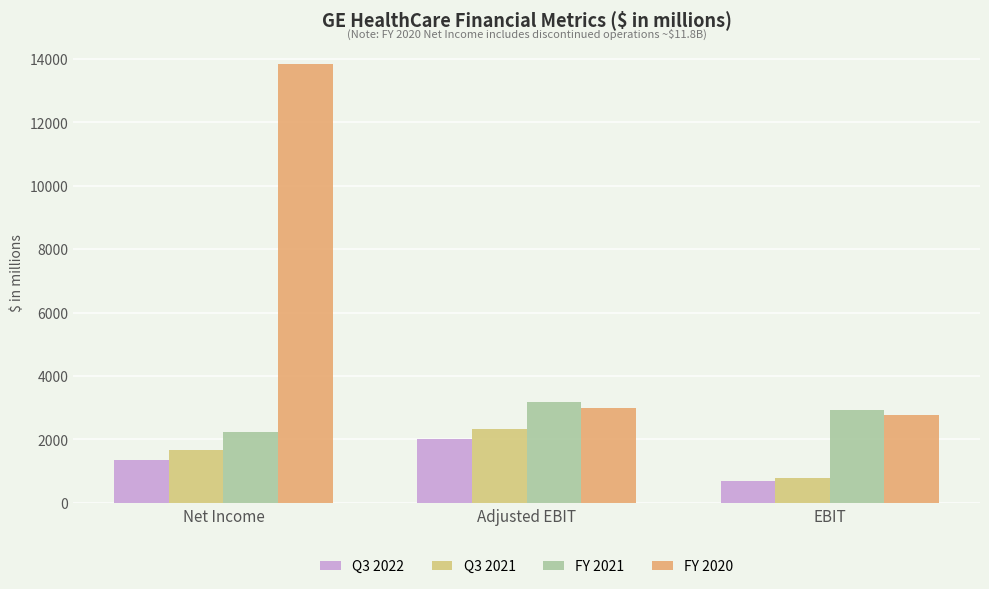

How many groups of bars are there?

3